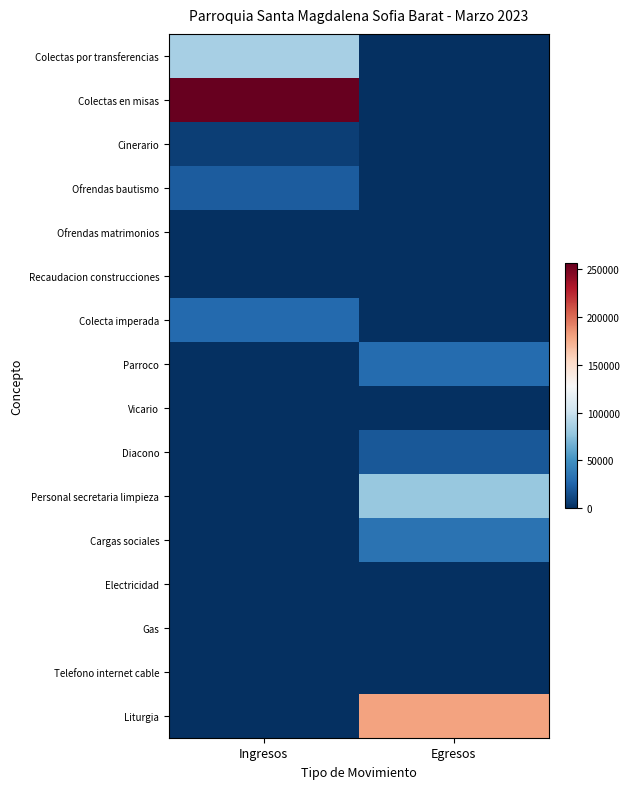

Which has a higher value, Egresos or Ingresos?

Ingresos